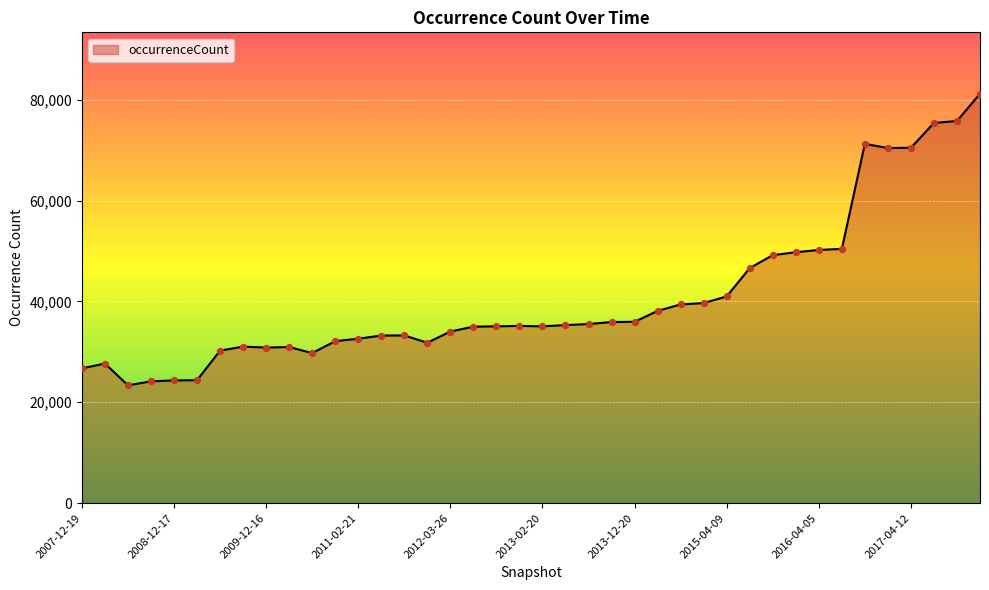

What is the difference between the maximum and minimum values?

57807